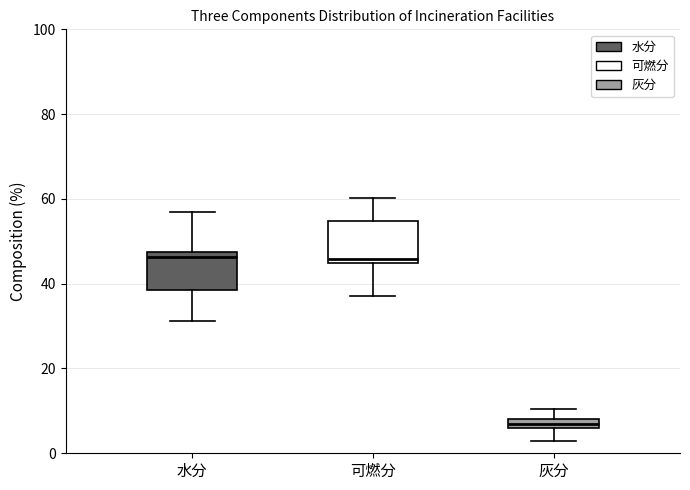

Where does the lower whisker of the box for 可燃分 end on the y-axis? The values are not printed on the chart, so give them approximately, as read against the axis.

38